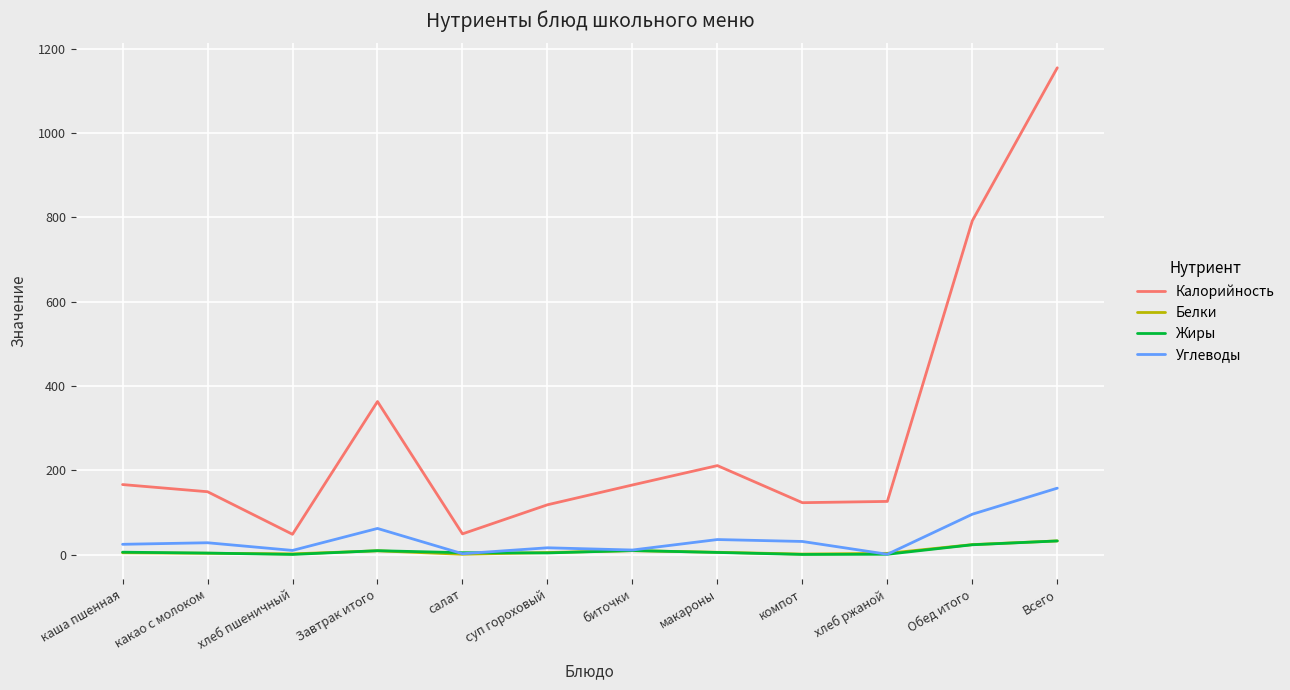

What is the maximum value shown in the chart?

1155.0